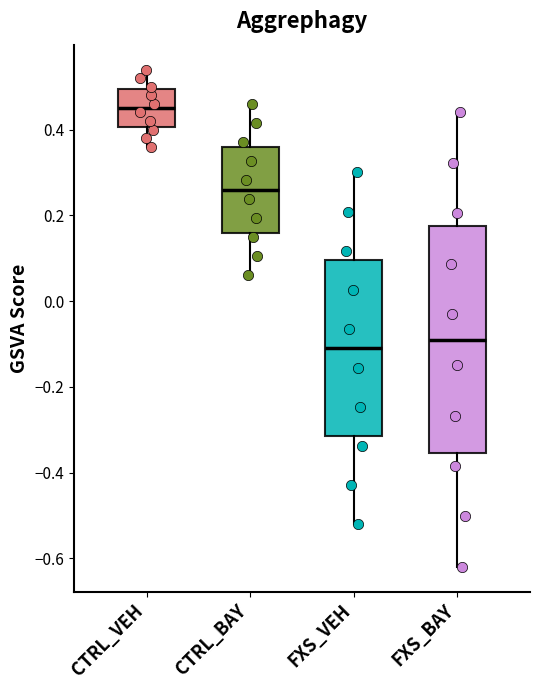

Reading left to right, read every box against the y-axis: the position of its median line, the range the box covers, and the ends of its whiskers. The values are not printed on the chart, so give them approximately, as read against the axis.

CTRL_VEH: median 0.46, box 0.40 to 0.50, whiskers 0.36 to 0.54
CTRL_BAY: median 0.26, box 0.16 to 0.36, whiskers 0.06 to 0.46
FXS_VEH: median -0.12, box -0.32 to 0.10, whiskers -0.52 to 0.30
FXS_BAY: median -0.10, box -0.36 to 0.18, whiskers -0.62 to 0.44